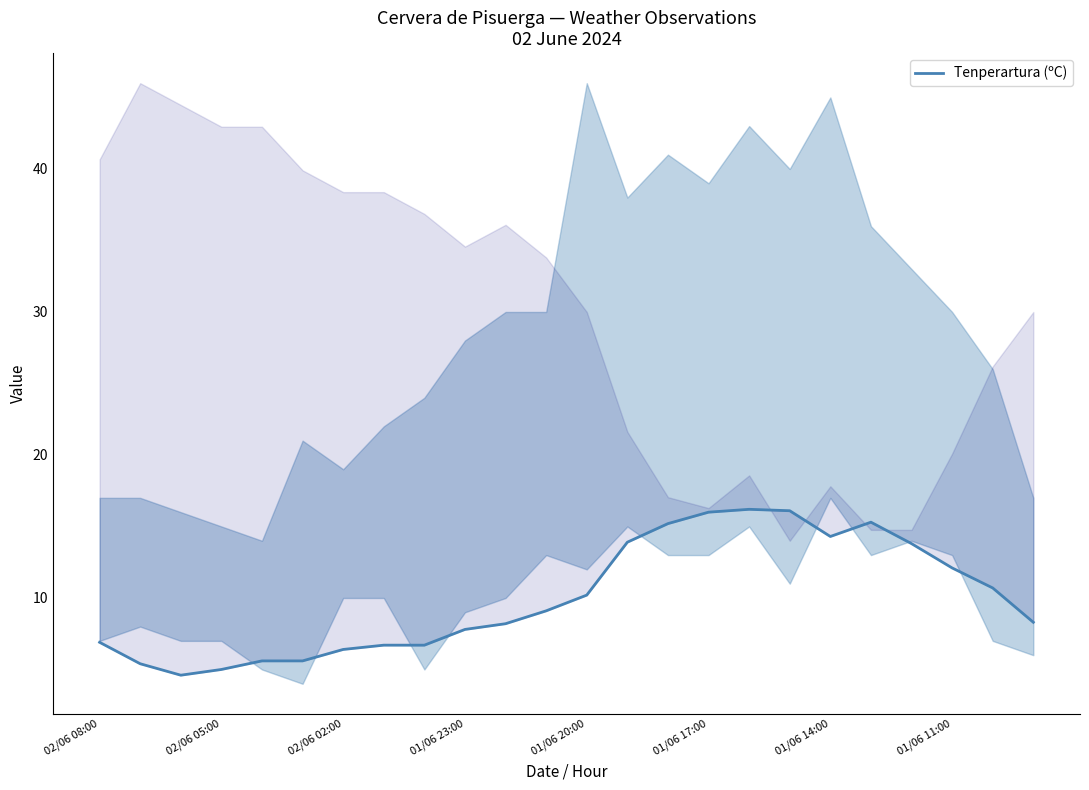

What is the change in value from 01/06 23:00 to 11?

+4.1